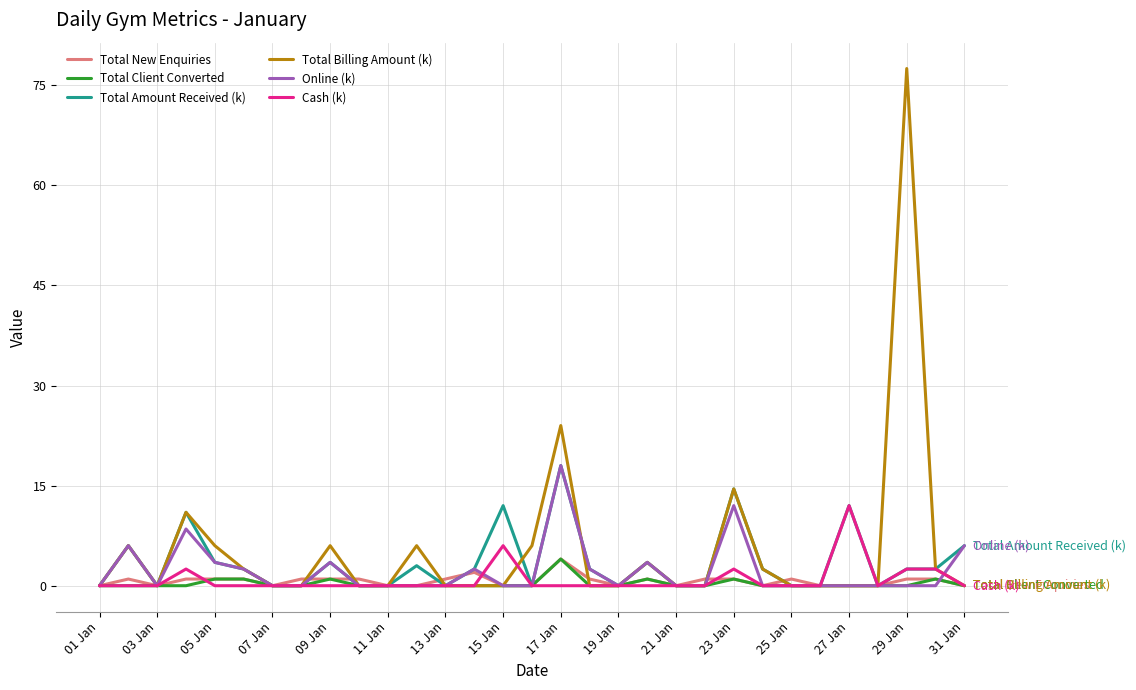

True or false: Total Amount Received (k) has more than 0 points higher than both neighbors.

True